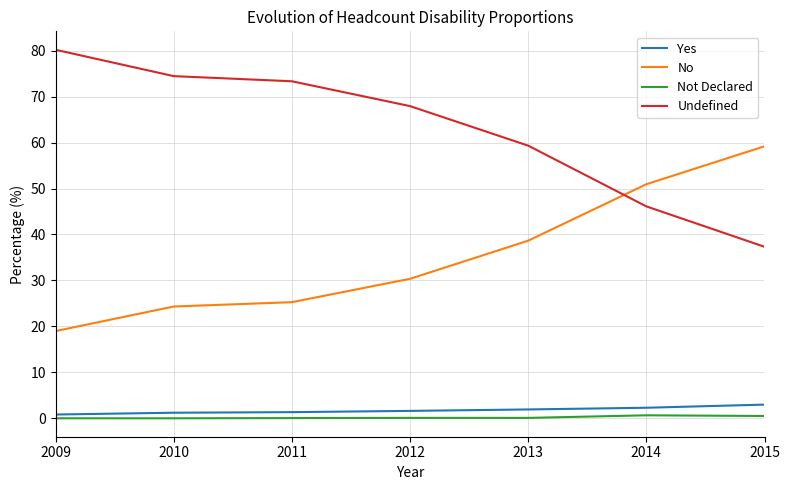

Does the chart display data point markers on the line(s)?

No